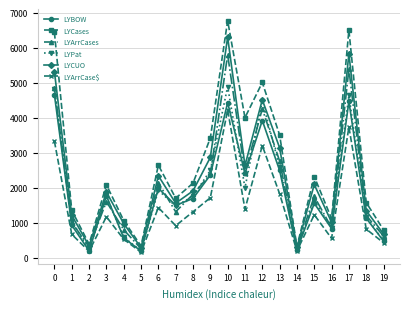

Between 16 and 18, which series saw the biggest shift?

LYCases